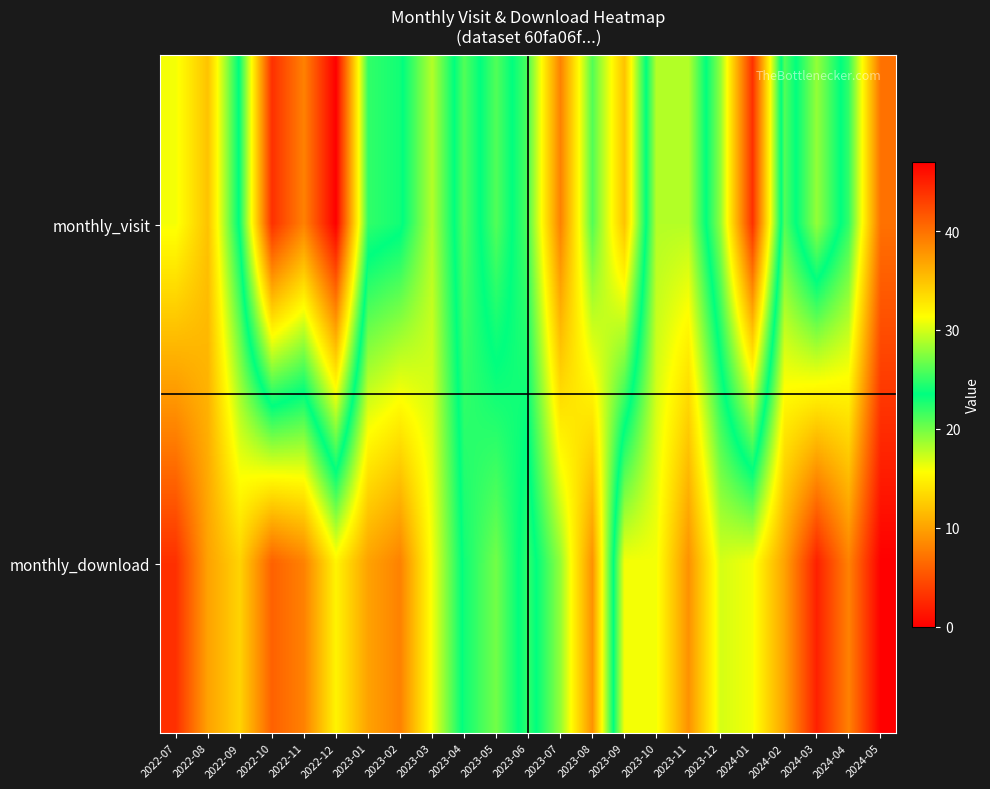

Which series has the largest total across all categories?

monthly_visit